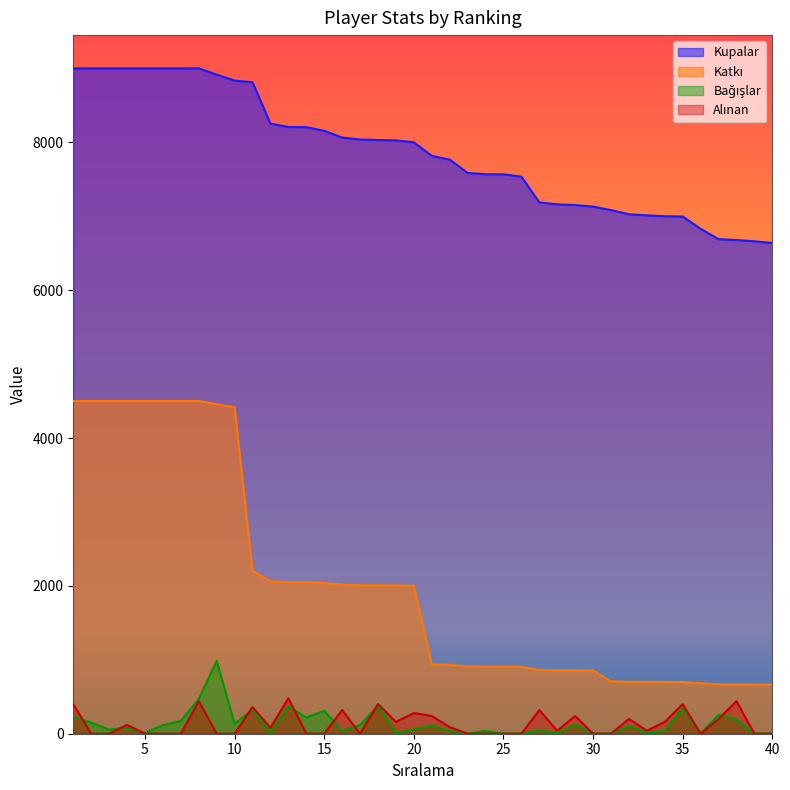

What is the average value of the Bağışlar series?

139